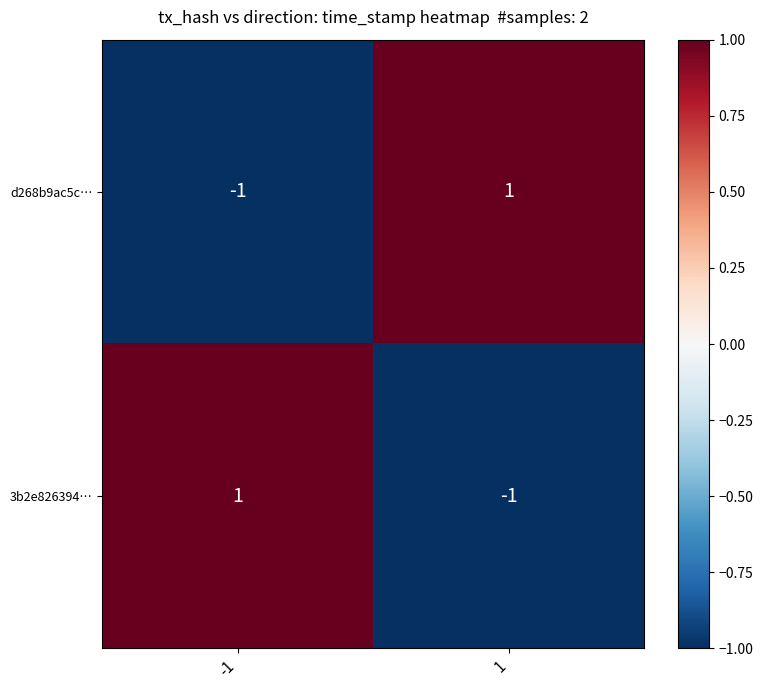

Count the number of categories in the chart.

2